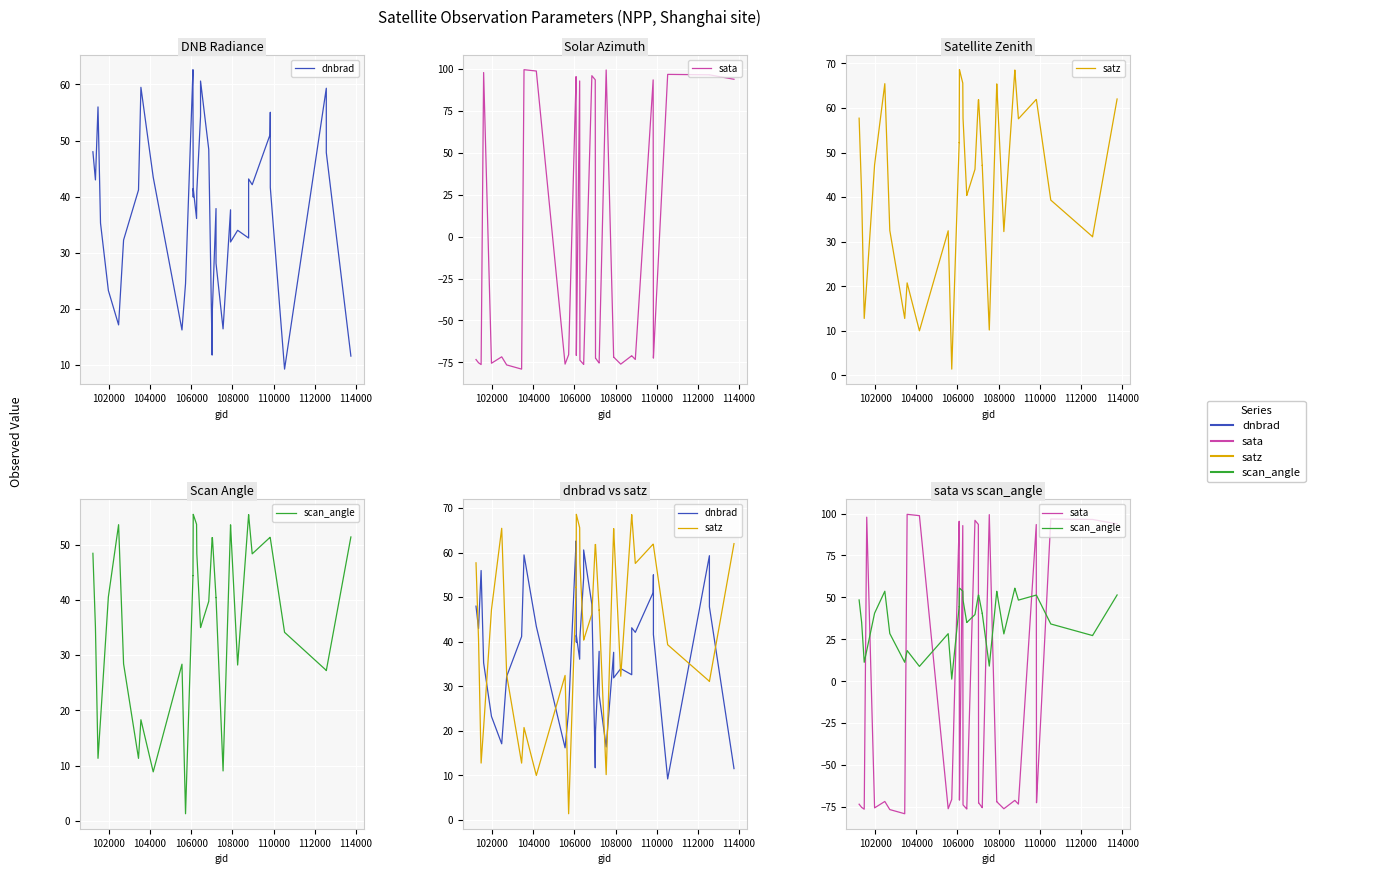

How many lines are shown in the chart?

4